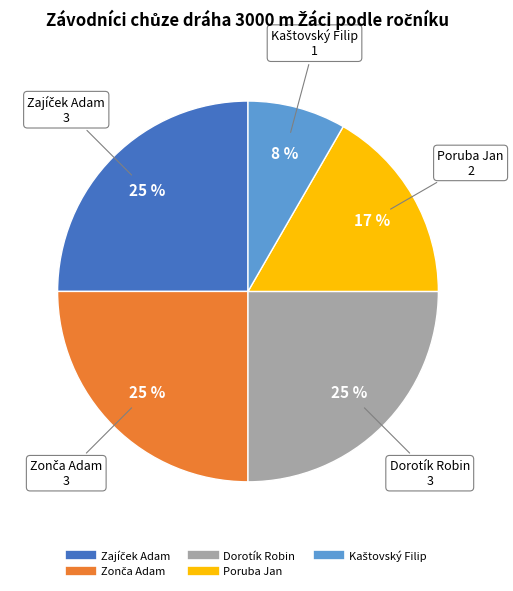

Is it true that Dorotík Robin is 25% of the pie?

True